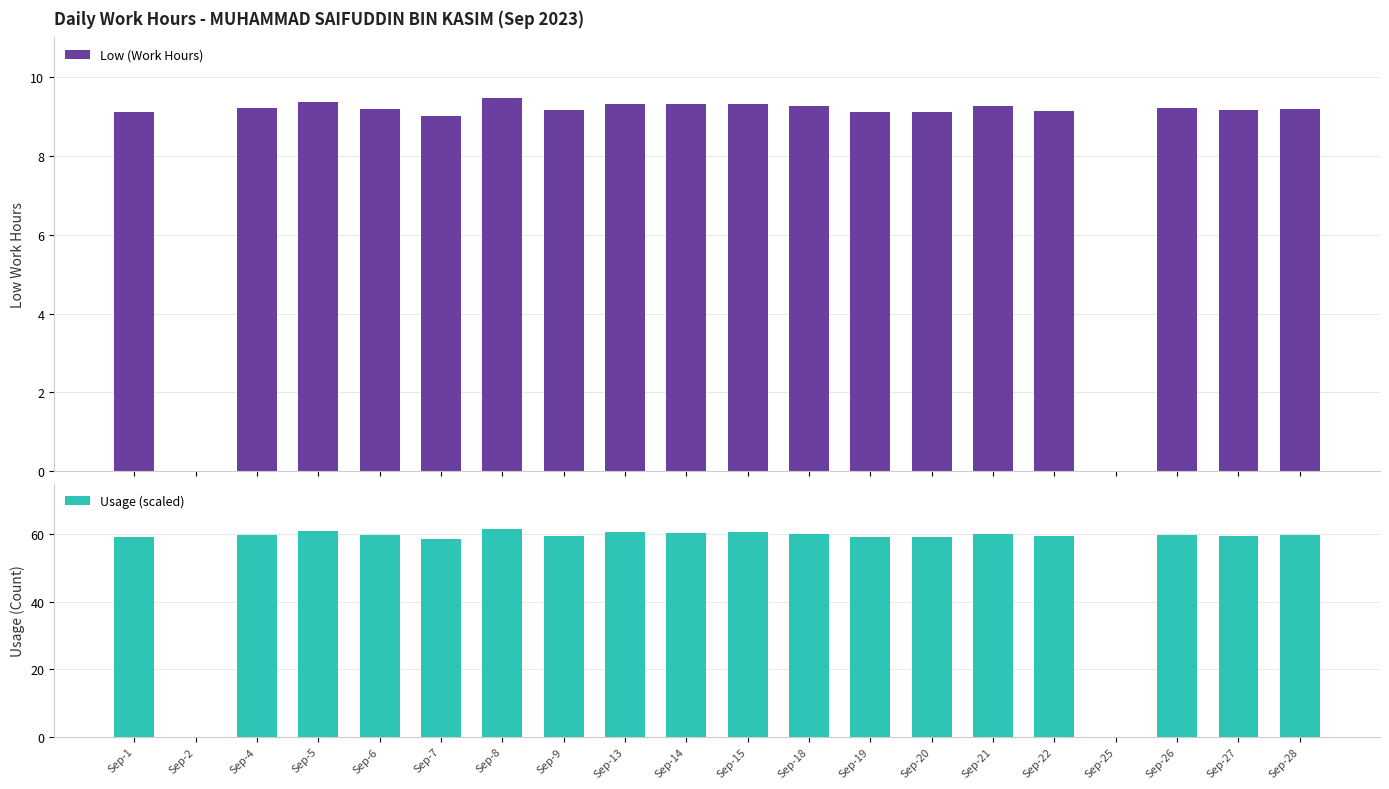

Which series changed the most between Sep-1 and Sep-28?

Usage (scaled)